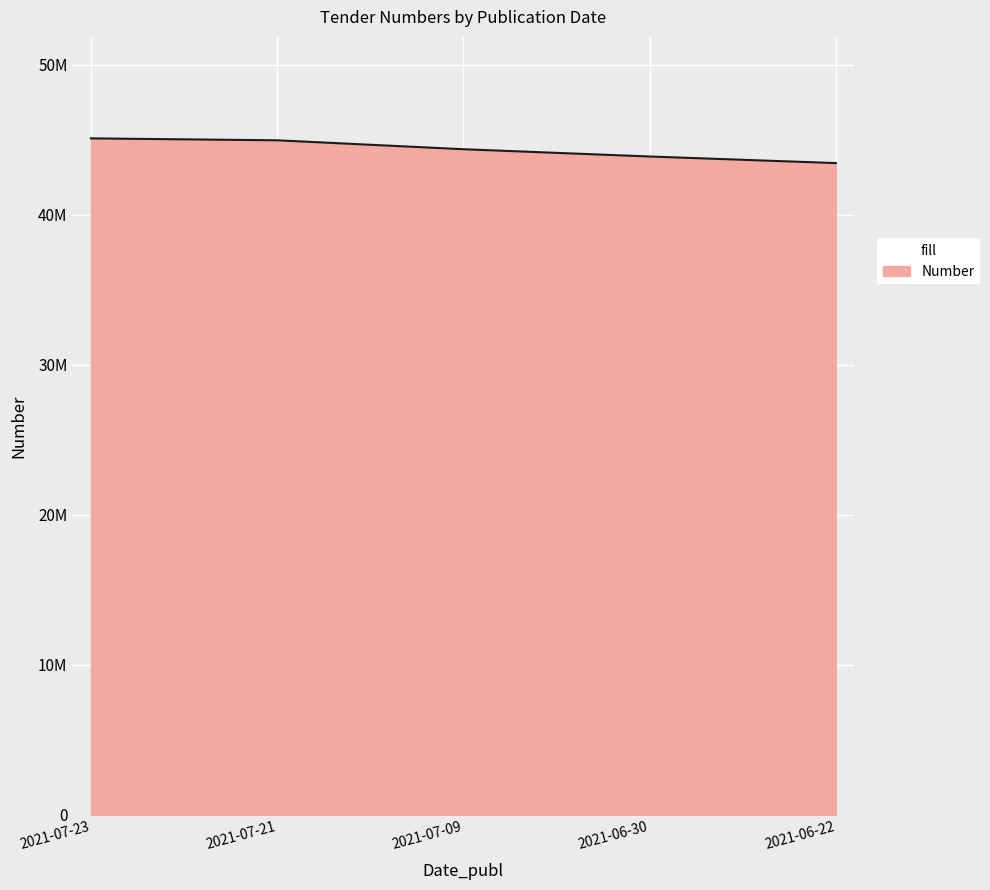

What is the sum of the values at 2021-07-21 and 2021-07-09?

89341057